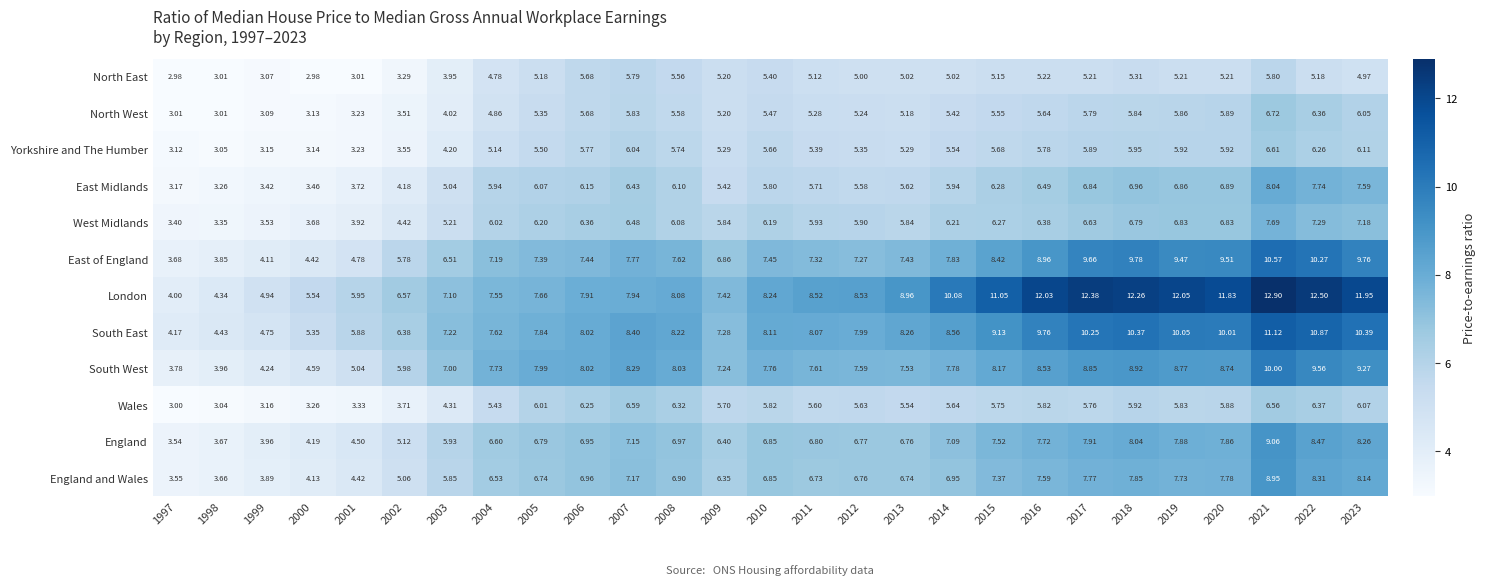

Which series has the largest total across all categories?

London